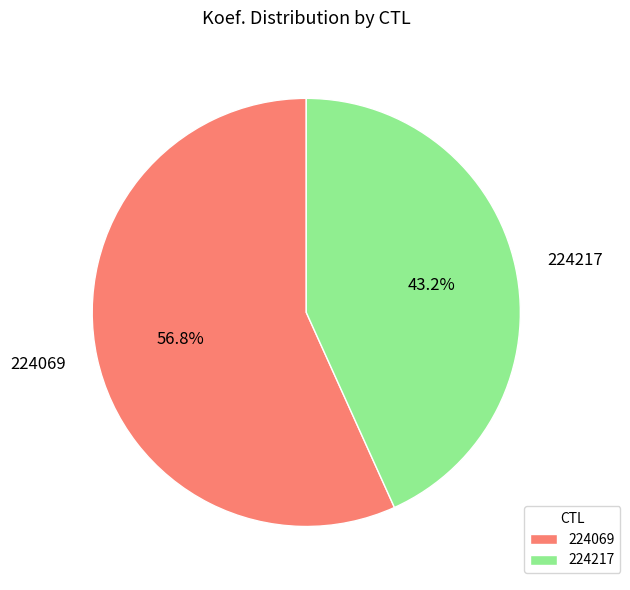

Which category has the biggest portion of the pie?

224069